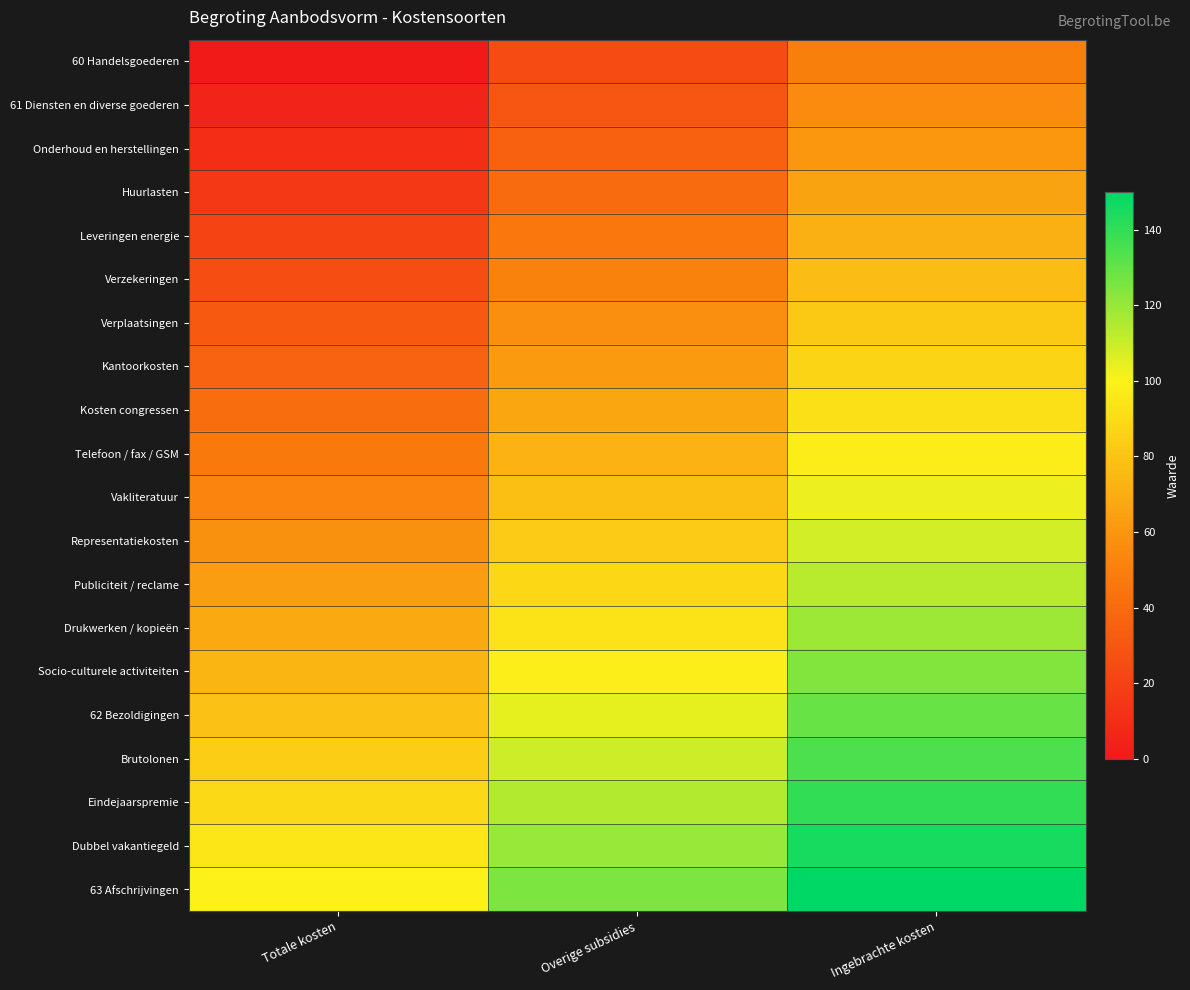

Count the number of categories in the chart.

3